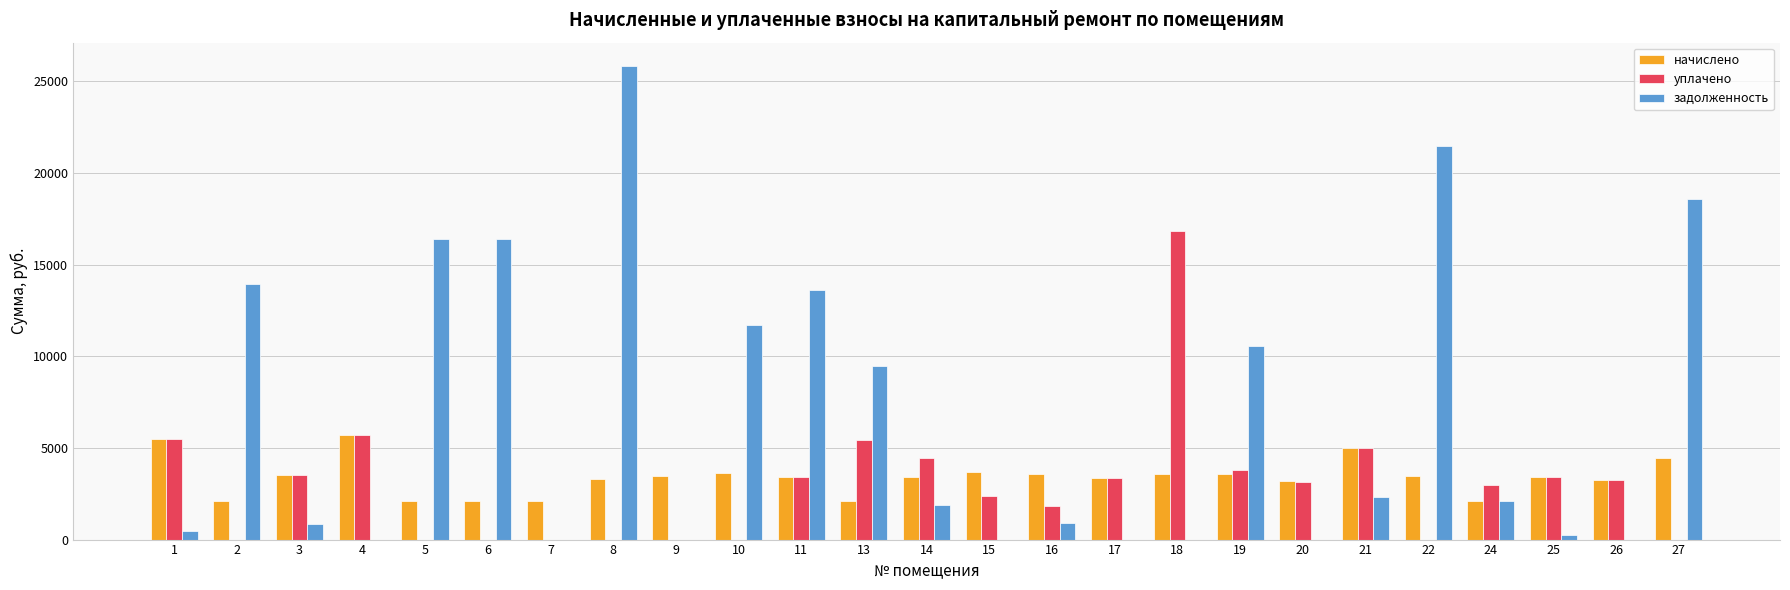

What is the sum of all уплачено values?

73926.5